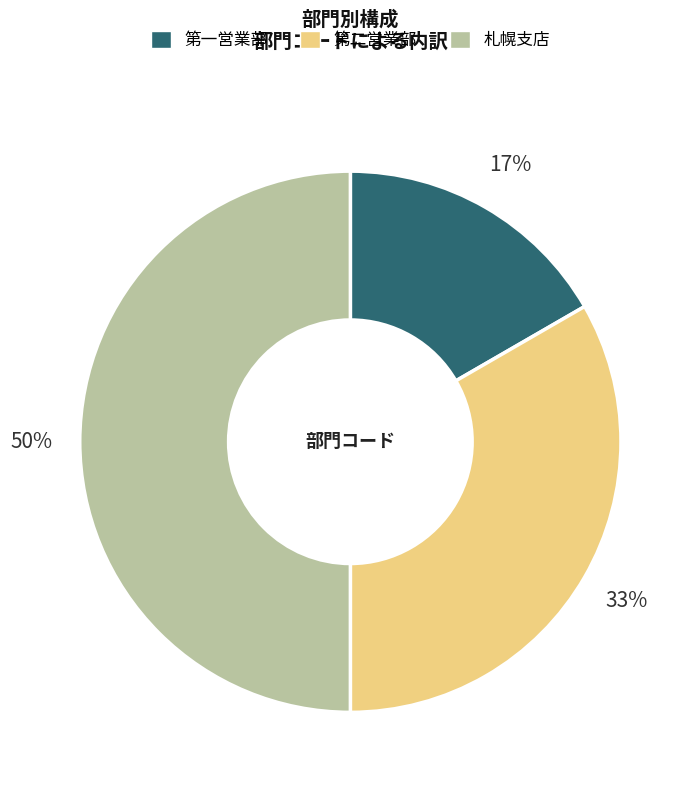

Which category has the smallest portion of the pie?

第一営業部